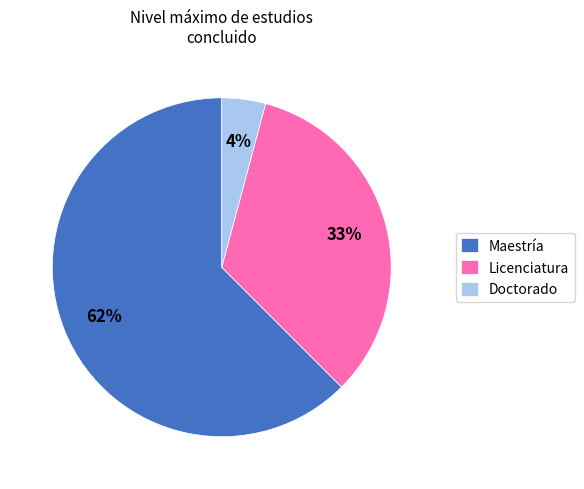

Is there a majority slice in this chart?

Yes